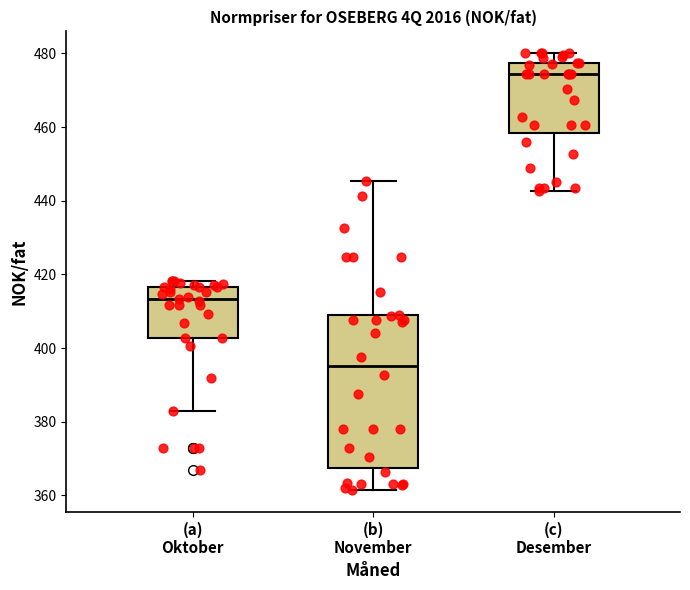

Which box has the highest median line?

(c) Desember